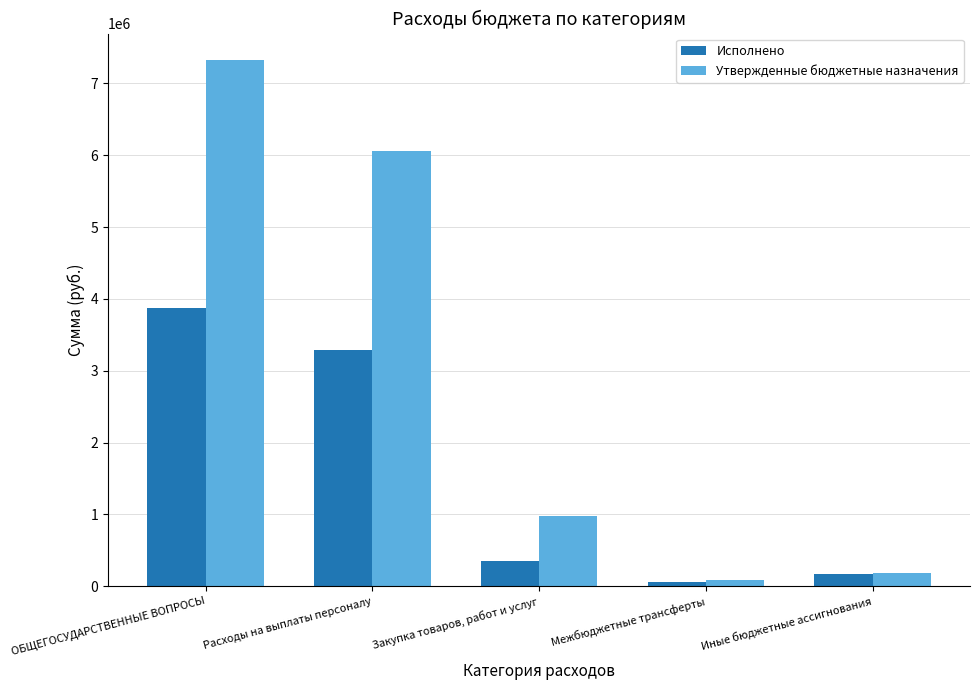

At which category does the chart reach its peak across all series?

ОБЩЕГОСУДАРСТВЕННЫЕ ВОПРОСЫ